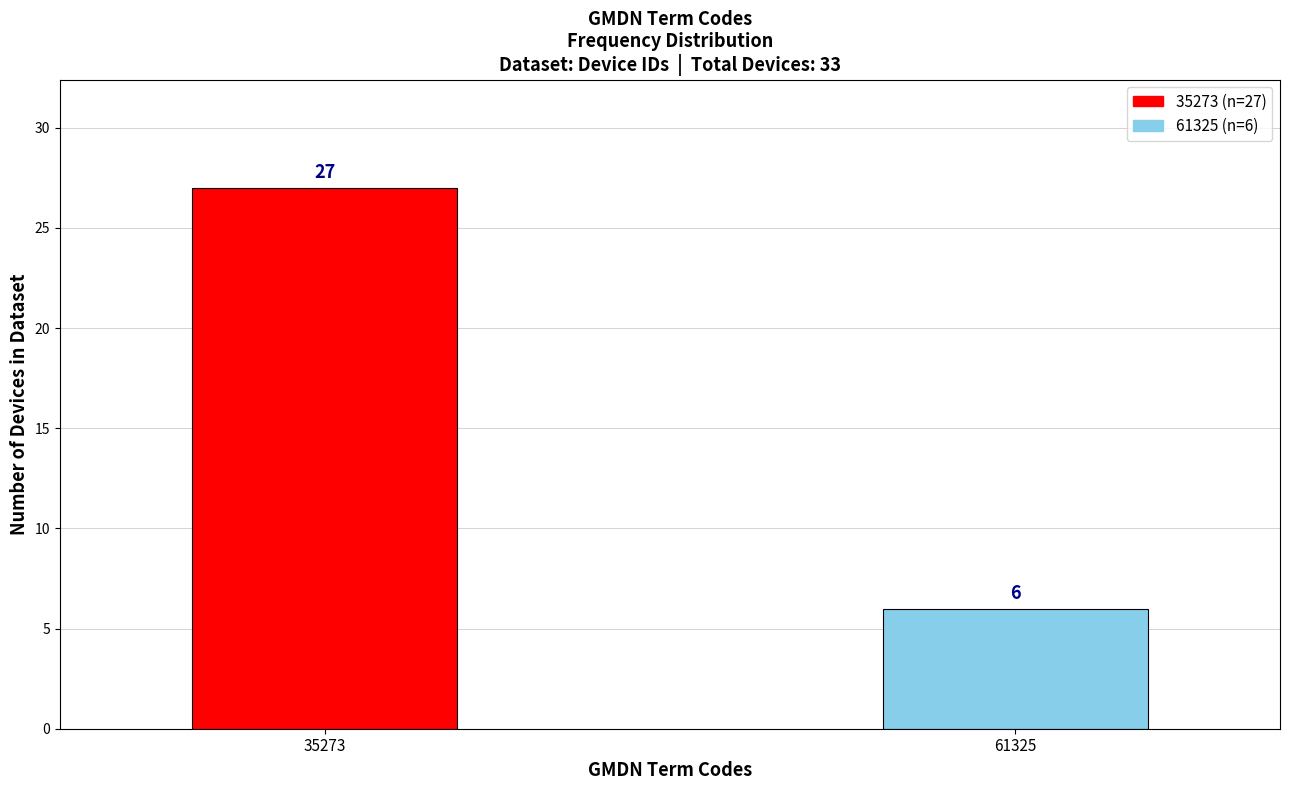

Reading left to right, transcribe all the data shown in this chart.

35273=27	61325=6